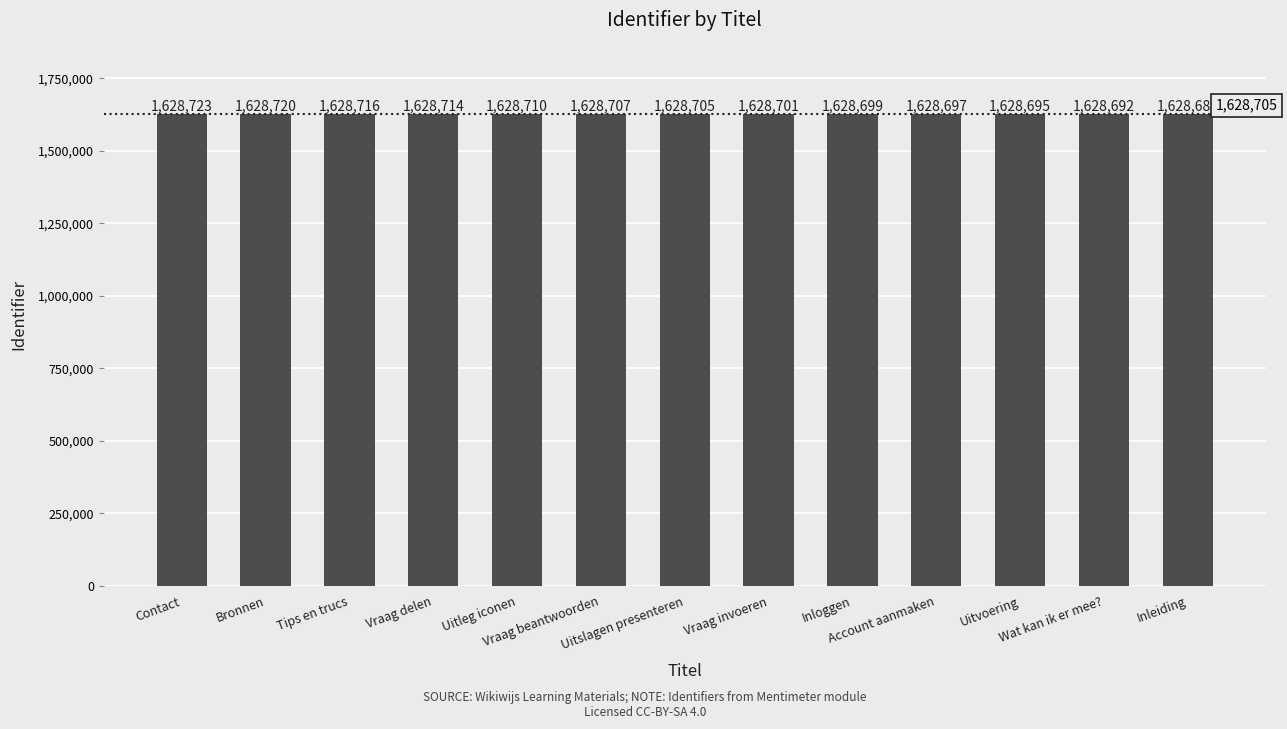

At which label is the value closest to 1628705?

Uitslagen presenteren